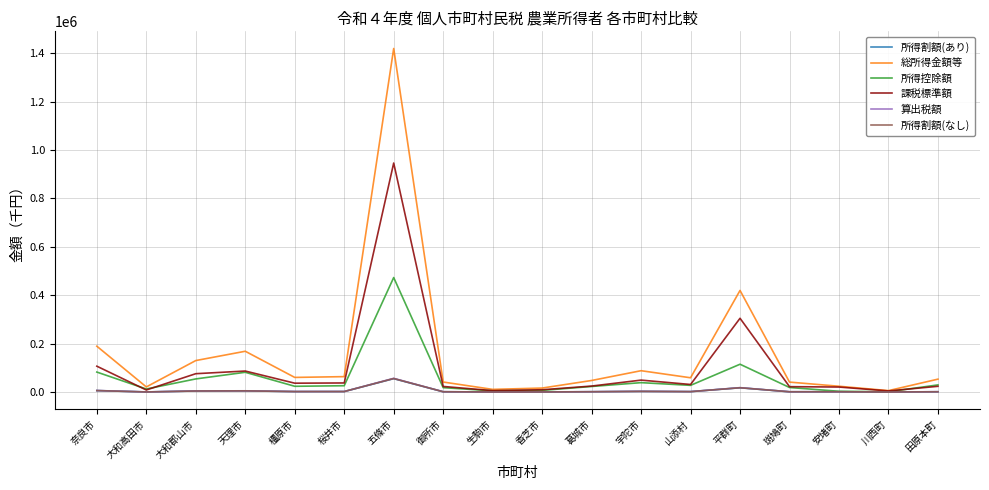

What is the highest value of the 算出税額 series?

56774